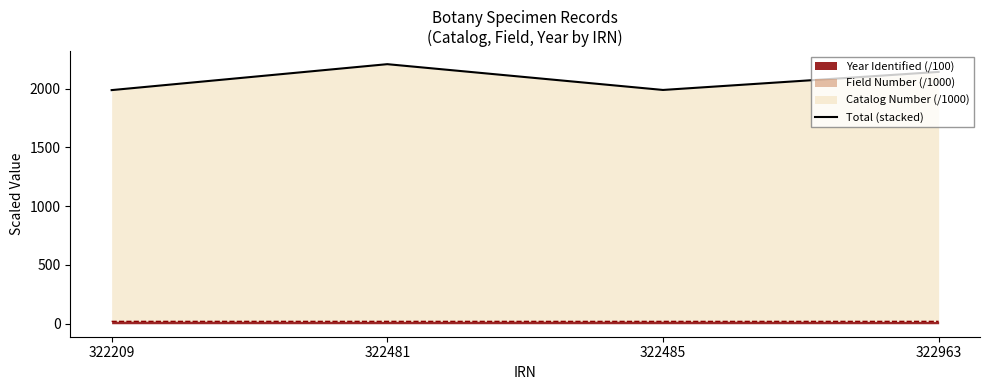

Reading right to left, what are all the values shown in this chart?

2143.3	1989.5	2209.0	1988.3